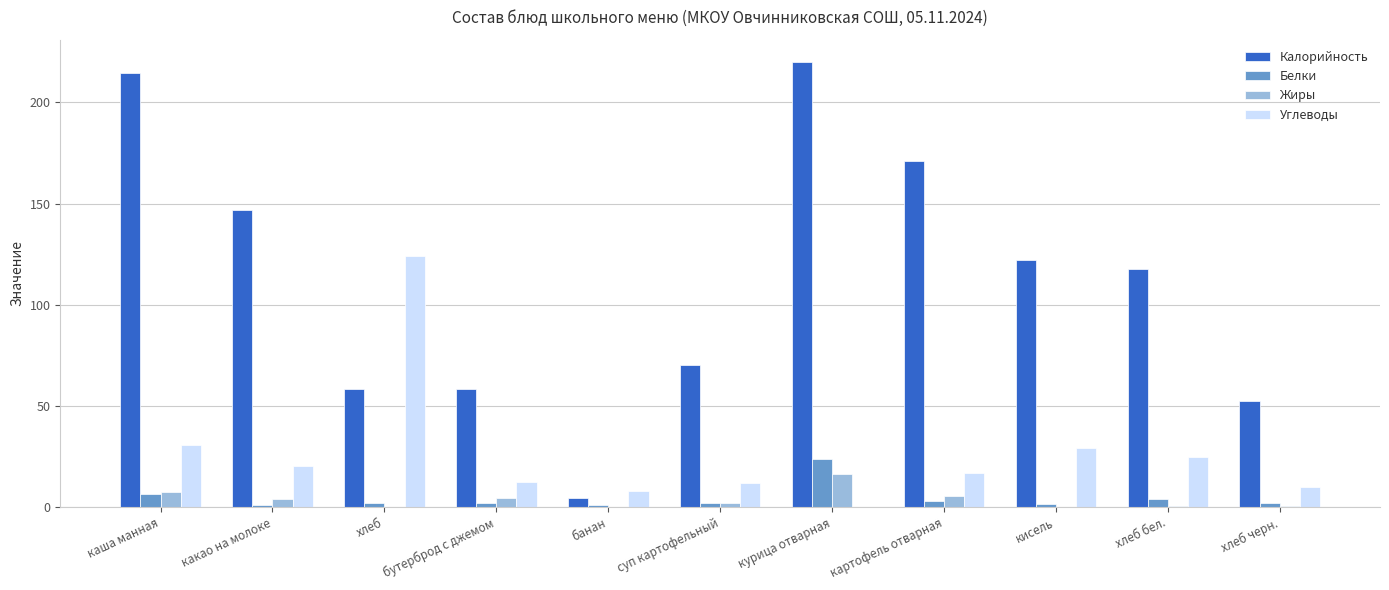

At which label is Углеводы closest to 62?

каша манная